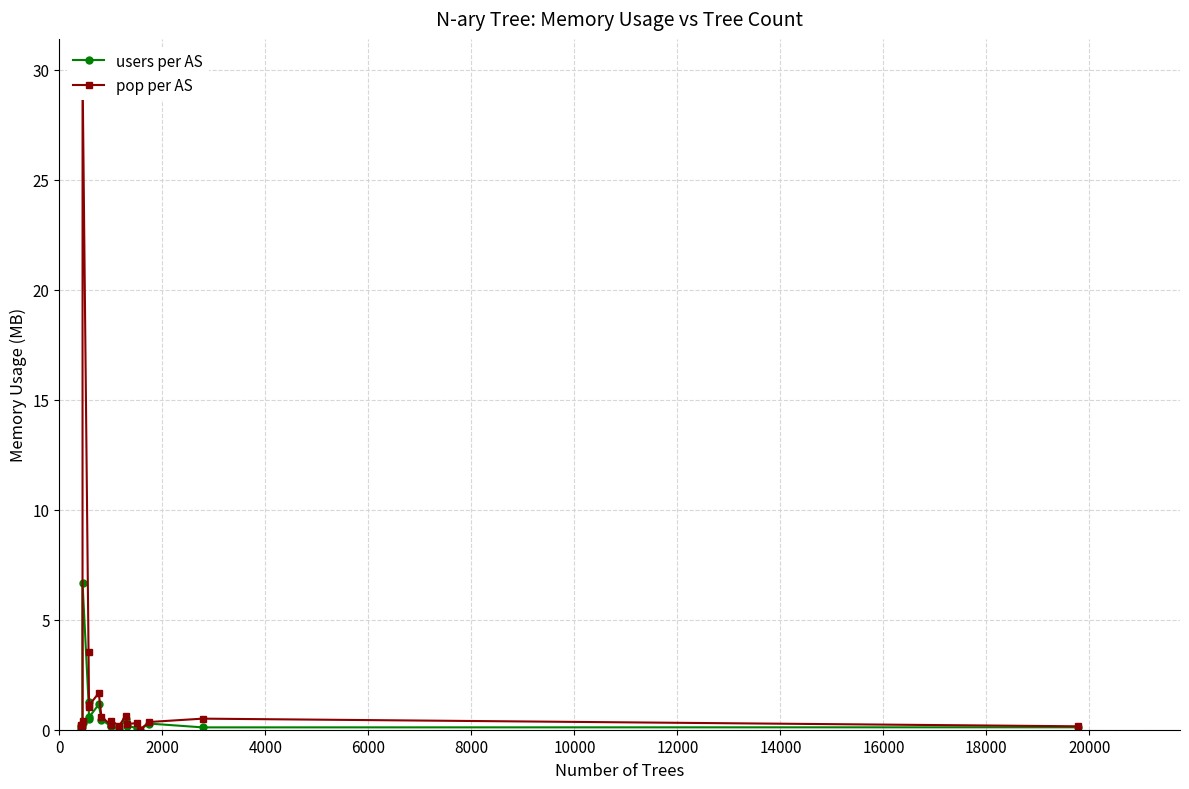

True or false: users per AS and pop per AS cross at least once.

False